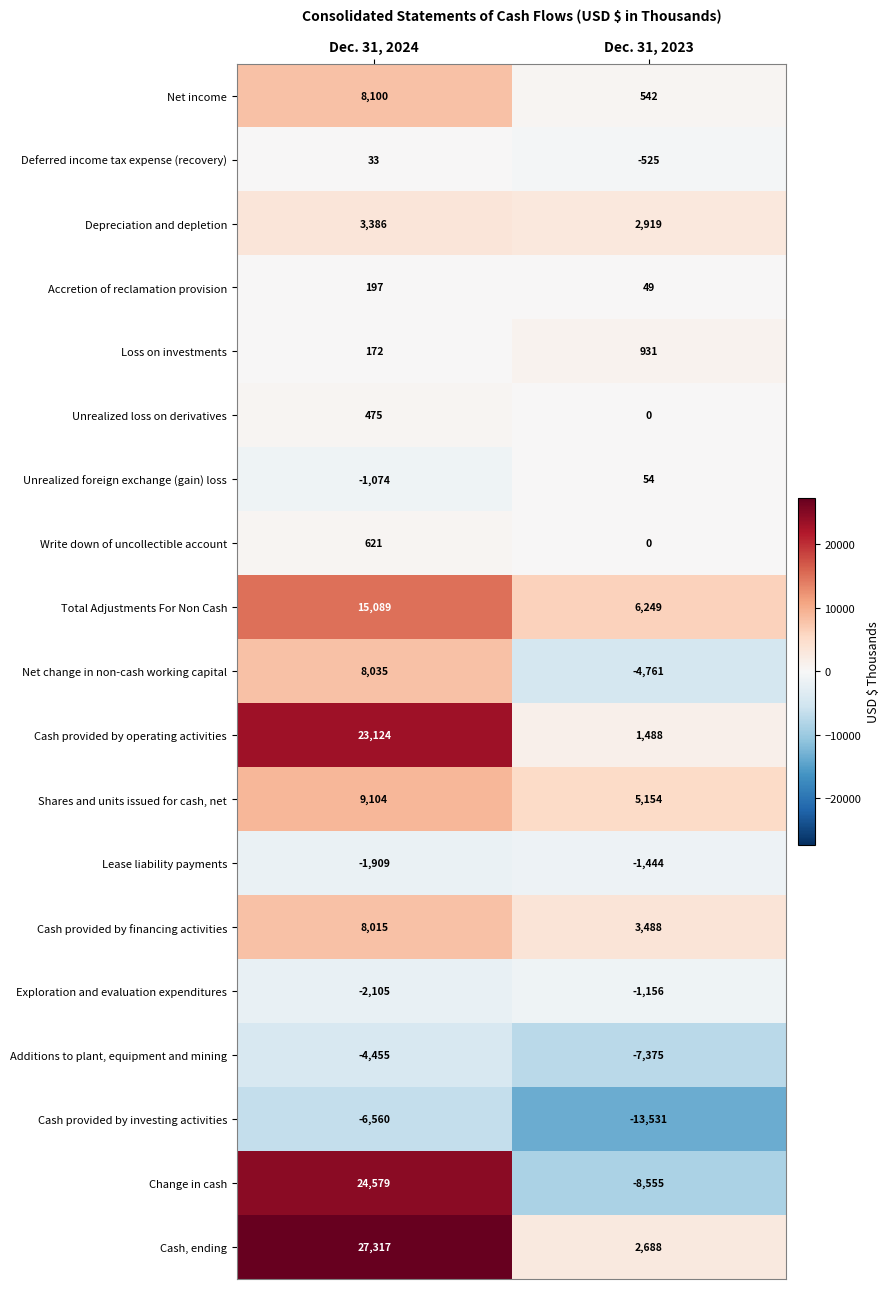

What is the spread (max minus min) of values at Dec. 31, 2023?

19780